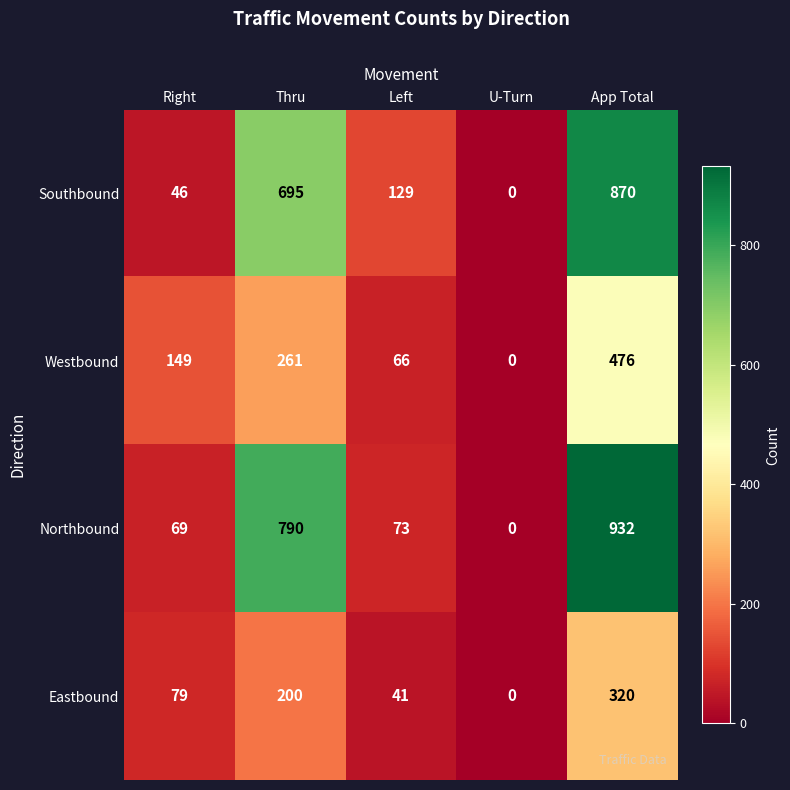

What is the difference between the highest and lowest values at Thru?

590